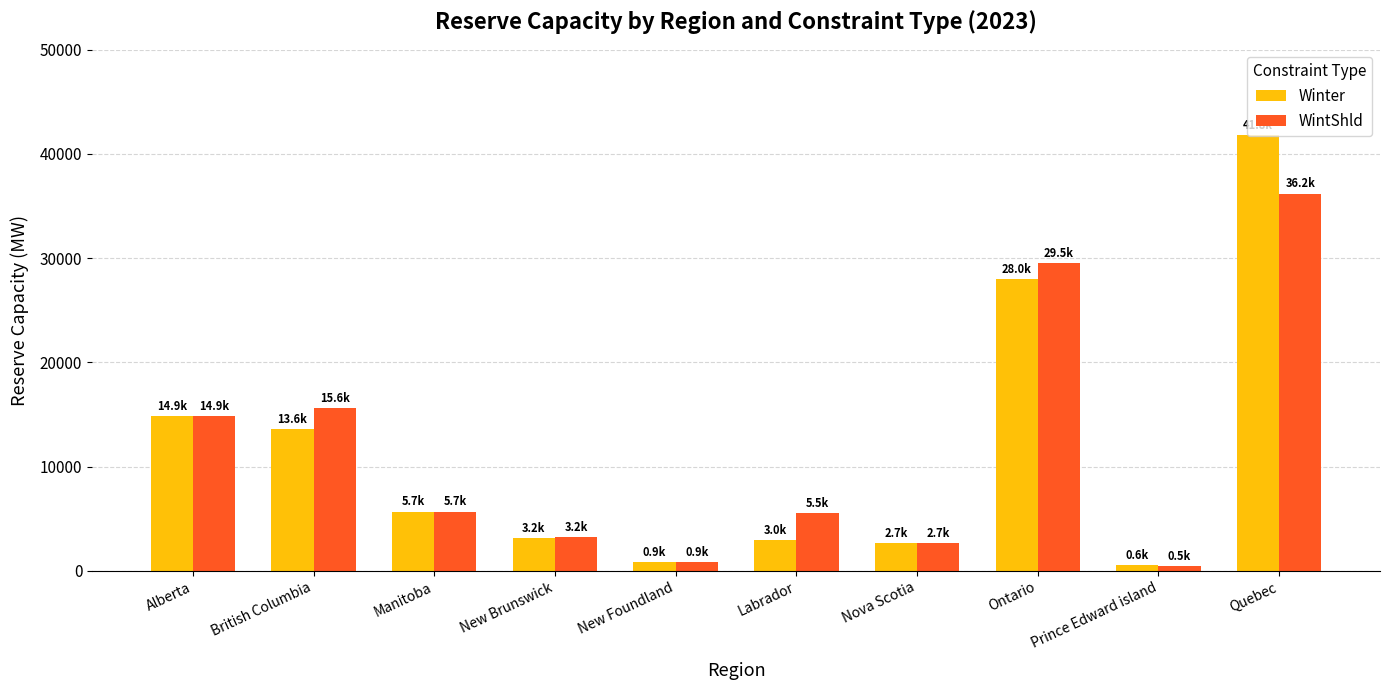

What are all the series names shown in the legend?

Winter, WintShld